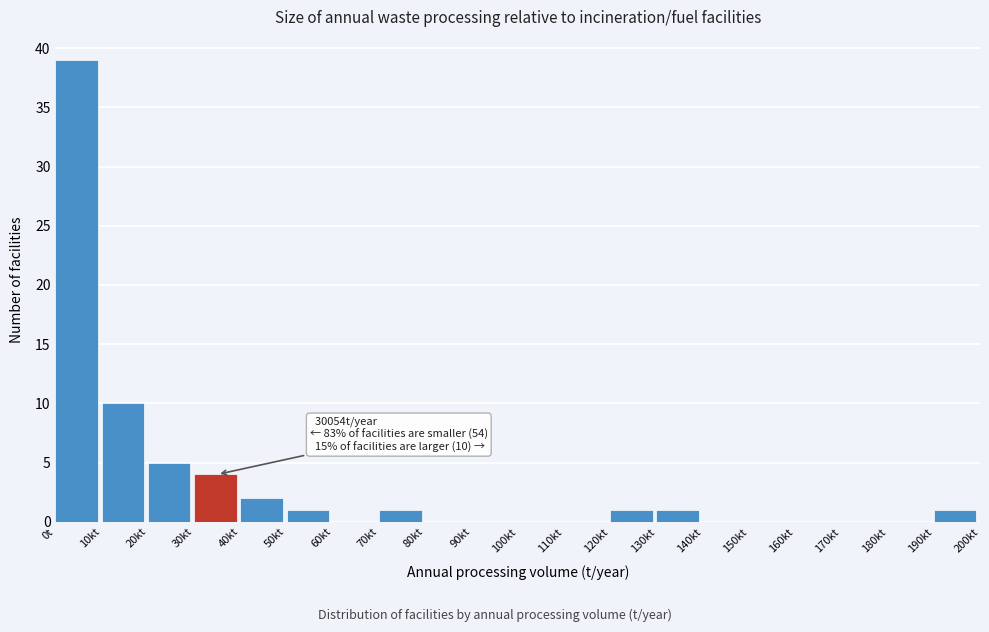

Reading right to left, extract all data points from this chart.

190kt=1	180kt=0	170kt=0	160kt=0	150kt=0	140kt=0	130kt=1	120kt=1	110kt=0	100kt=0	90kt=0	80kt=0	70kt=1	60kt=0	50kt=1	40kt=2	30kt=4	20kt=5	10kt=10	0t=39